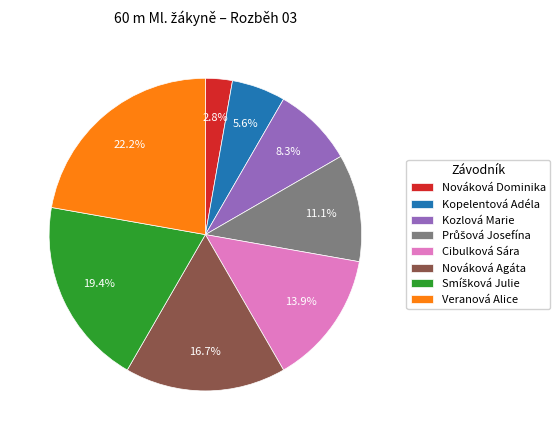

To the nearest percent, what portion does Nováková Dominika represent?

3%